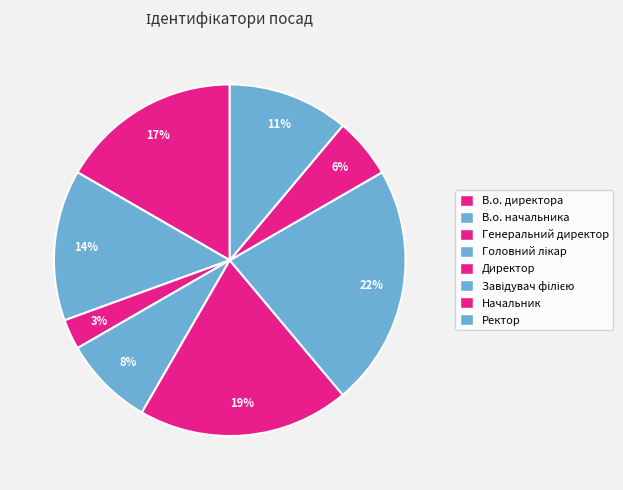

Is there a majority slice in this chart?

No